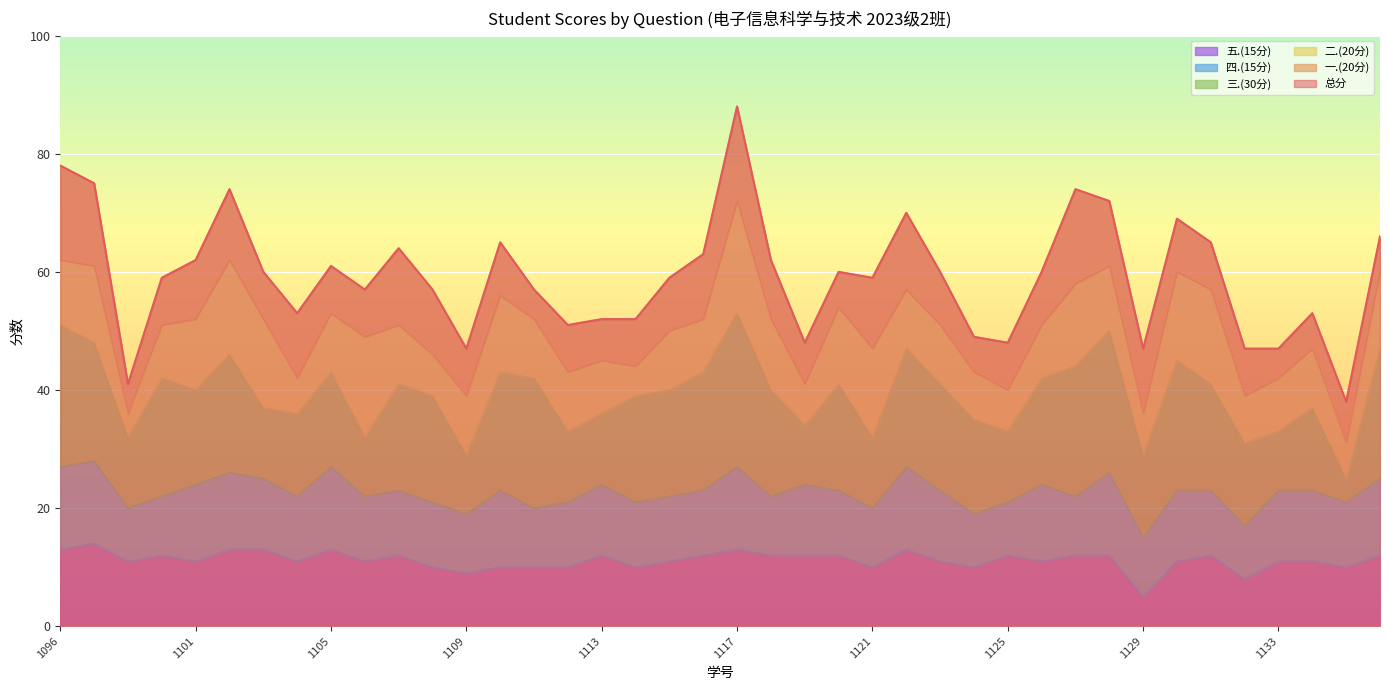

Reading left to right, list all the values displayed in this chart.

总分: 2023071096=78	2023071097=75	2023071099=41	2023071100=59	2023071101=62	2023071102=74	2023071103=60	2023071104=53	2023071105=61	2023071106=57	2023071107=64	2023071108=57	2023071109=47	2023071110=65	2023071111=57	2023071112=51	2023071113=52	2023071114=52	2023071115=59	2023071116=63	2023071117=88	2023071118=62	2023071119=48	2023071120=60	2023071121=59	2023071122=70	2023071123=60	2023071124=49	2023071125=48	2023071126=60	2023071127=74	2023071128=72	2023071129=47	2023071130=69	2023071131=65	2023071132=47	2023071133=47	2023071134=53	2023071135=38	2023071136=66
一.(20分): 2023071096=16	2023071097=14	2023071099=5	2023071100=8	2023071101=10	2023071102=12	2023071103=8	2023071104=11	2023071105=8	2023071106=8	2023071107=13	2023071108=11	2023071109=8	2023071110=9	2023071111=5	2023071112=8	2023071113=7	2023071114=8	2023071115=9	2023071116=11	2023071117=16	2023071118=10	2023071119=7	2023071120=6	2023071121=12	2023071122=13	2023071123=9	2023071124=6	2023071125=8	2023071126=9	2023071127=16	2023071128=11	2023071129=11	2023071130=9	2023071131=8	2023071132=8	2023071133=5	2023071134=6	2023071135=7	2023071136=6
二.(20分): 2023071096=11	2023071097=13	2023071099=4	2023071100=9	2023071101=12	2023071102=16	2023071103=15	2023071104=6	2023071105=10	2023071106=17	2023071107=10	2023071108=7	2023071109=10	2023071110=13	2023071111=10	2023071112=10	2023071113=9	2023071114=5	2023071115=10	2023071116=9	2023071117=19	2023071118=12	2023071119=7	2023071120=13	2023071121=15	2023071122=10	2023071123=10	2023071124=8	2023071125=7	2023071126=9	2023071127=14	2023071128=11	2023071129=7	2023071130=15	2023071131=16	2023071132=8	2023071133=9	2023071134=10	2023071135=6	2023071136=13
三.(30分): 2023071096=24	2023071097=20	2023071099=12	2023071100=20	2023071101=16	2023071102=20	2023071103=12	2023071104=14	2023071105=16	2023071106=10	2023071107=18	2023071108=18	2023071109=10	2023071110=20	2023071111=22	2023071112=12	2023071113=12	2023071114=18	2023071115=18	2023071116=20	2023071117=26	2023071118=18	2023071119=10	2023071120=18	2023071121=12	2023071122=20	2023071123=18	2023071124=16	2023071125=12	2023071126=18	2023071127=22	2023071128=24	2023071129=14	2023071130=22	2023071131=18	2023071132=14	2023071133=10	2023071134=14	2023071135=4	2023071136=22
四.(15分): 2023071096=14	2023071097=14	2023071099=9	2023071100=10	2023071101=13	2023071102=13	2023071103=12	2023071104=11	2023071105=14	2023071106=11	2023071107=11	2023071108=11	2023071109=10	2023071110=13	2023071111=10	2023071112=11	2023071113=12	2023071114=11	2023071115=11	2023071116=11	2023071117=14	2023071118=10	2023071119=12	2023071120=11	2023071121=10	2023071122=14	2023071123=12	2023071124=9	2023071125=9	2023071126=13	2023071127=10	2023071128=14	2023071129=10	2023071130=12	2023071131=11	2023071132=9	2023071133=12	2023071134=12	2023071135=11	2023071136=13
五.(15分): 2023071096=13	2023071097=14	2023071099=11	2023071100=12	2023071101=11	2023071102=13	2023071103=13	2023071104=11	2023071105=13	2023071106=11	2023071107=12	2023071108=10	2023071109=9	2023071110=10	2023071111=10	2023071112=10	2023071113=12	2023071114=10	2023071115=11	2023071116=12	2023071117=13	2023071118=12	2023071119=12	2023071120=12	2023071121=10	2023071122=13	2023071123=11	2023071124=10	2023071125=12	2023071126=11	2023071127=12	2023071128=12	2023071129=5	2023071130=11	2023071131=12	2023071132=8	2023071133=11	2023071134=11	2023071135=10	2023071136=12